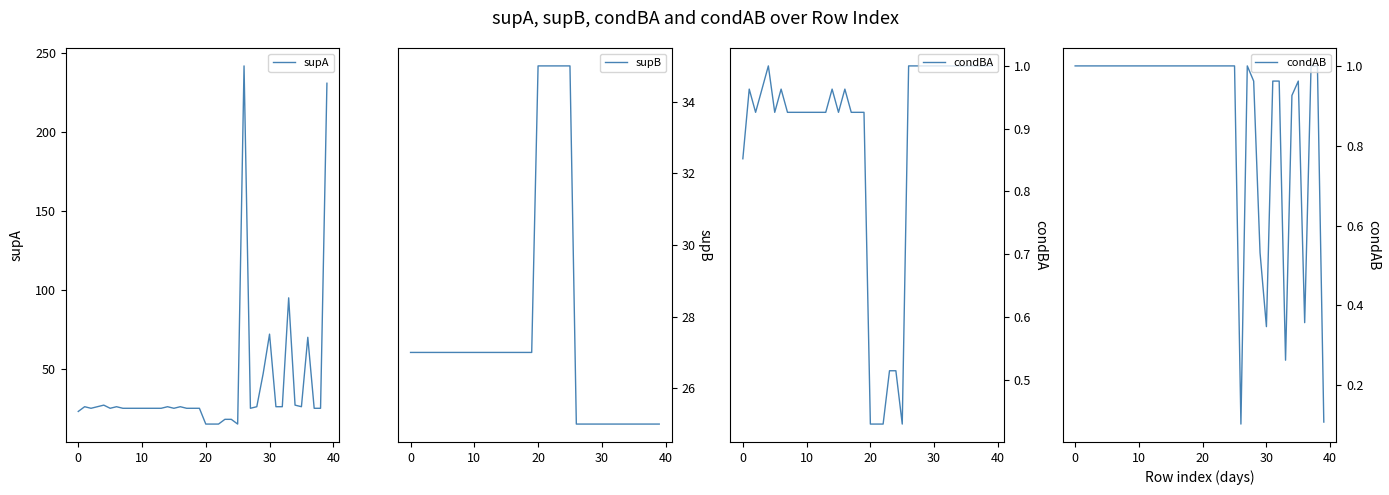

At which category is the sum across all series the highest?

26